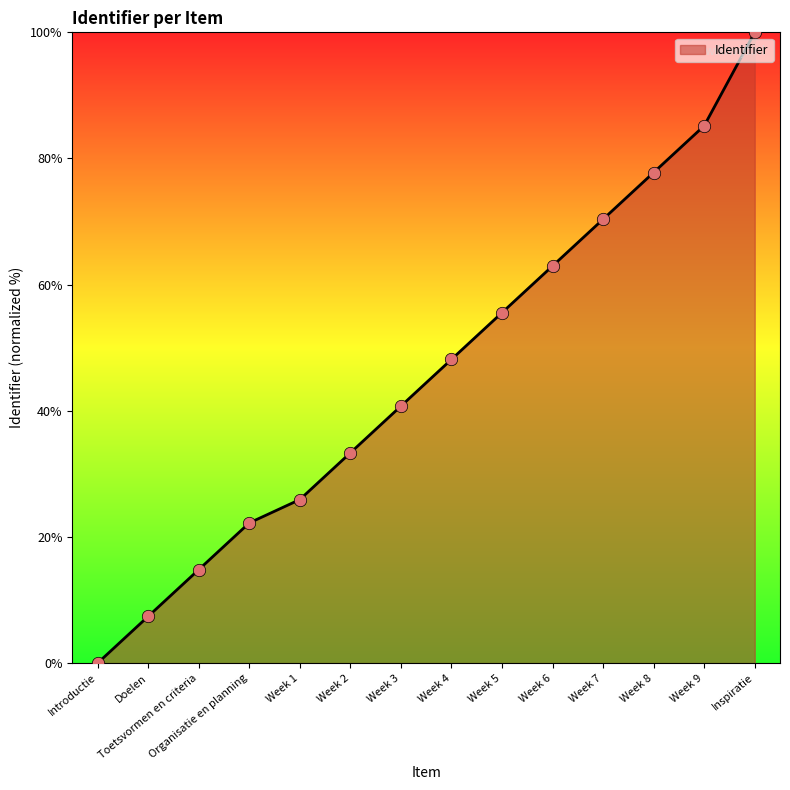

What is the change in value from Organisatie en planning to Week 7?

+48.1